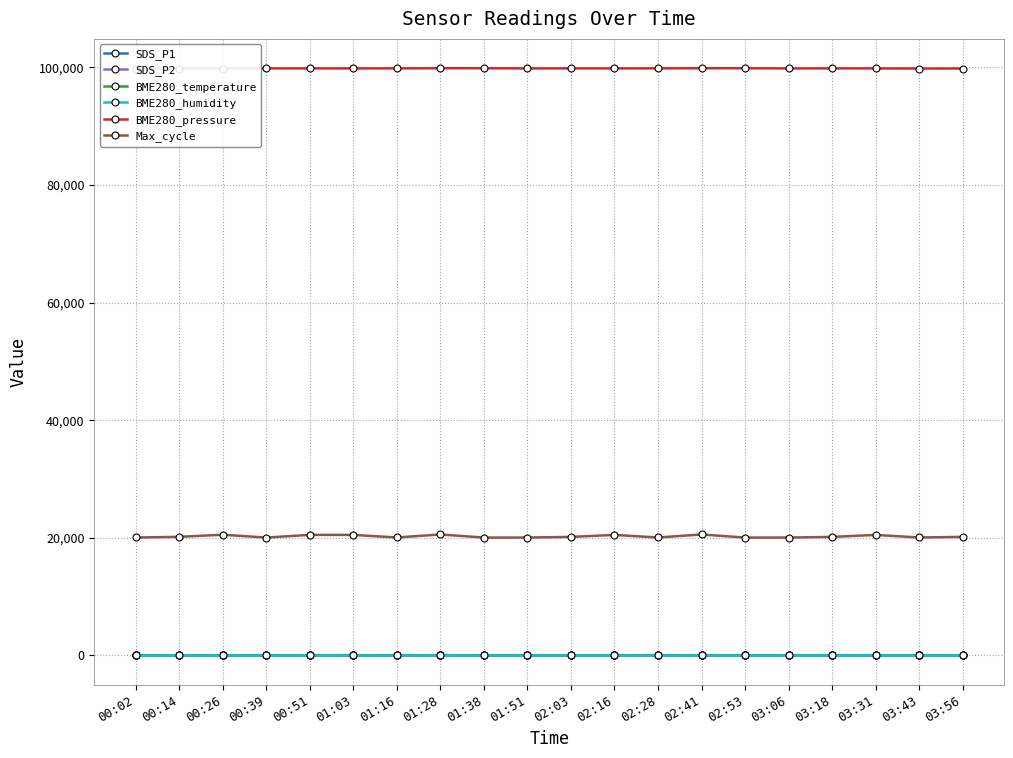

At how many categories does at least one series exceed 74436?

20